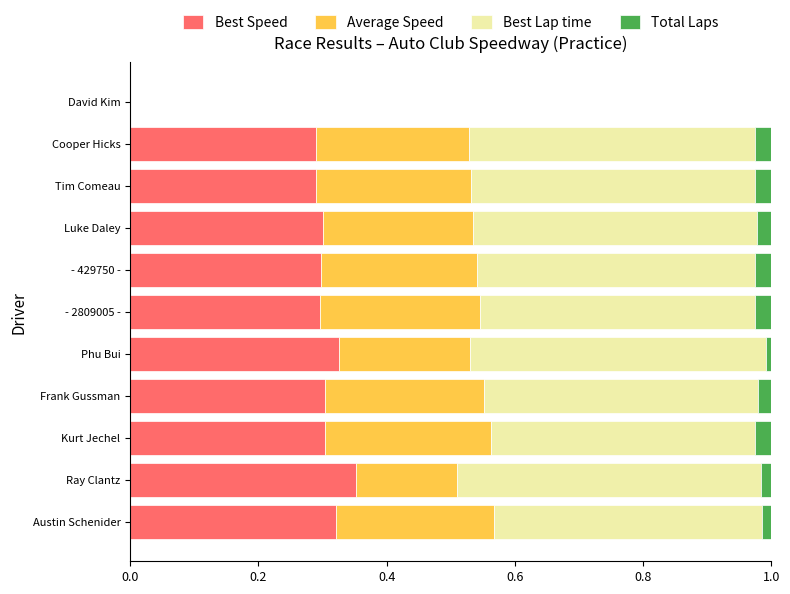

How many categories are shown in the chart?

11